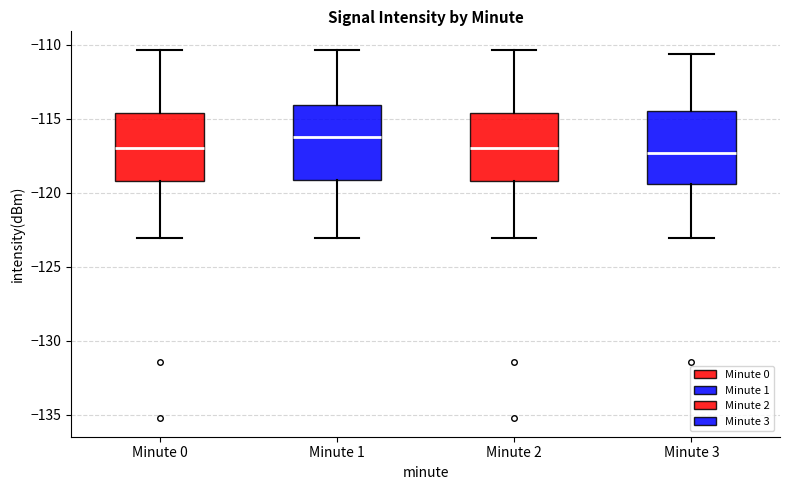

Reading left to right, read every box against the y-axis: the position of its median line, the range the box covers, and the ends of its whiskers. The values are not printed on the chart, so give them approximately, as read against the axis.

Minute 0: median -117.0, box -119.0 to -114.5, whiskers -123.0 to -110.5
Minute 1: median -116.0, box -119.0 to -114.0, whiskers -123.0 to -110.5
Minute 2: median -117.0, box -119.0 to -114.5, whiskers -123.0 to -110.5
Minute 3: median -117.5, box -119.5 to -114.5, whiskers -123.0 to -110.5